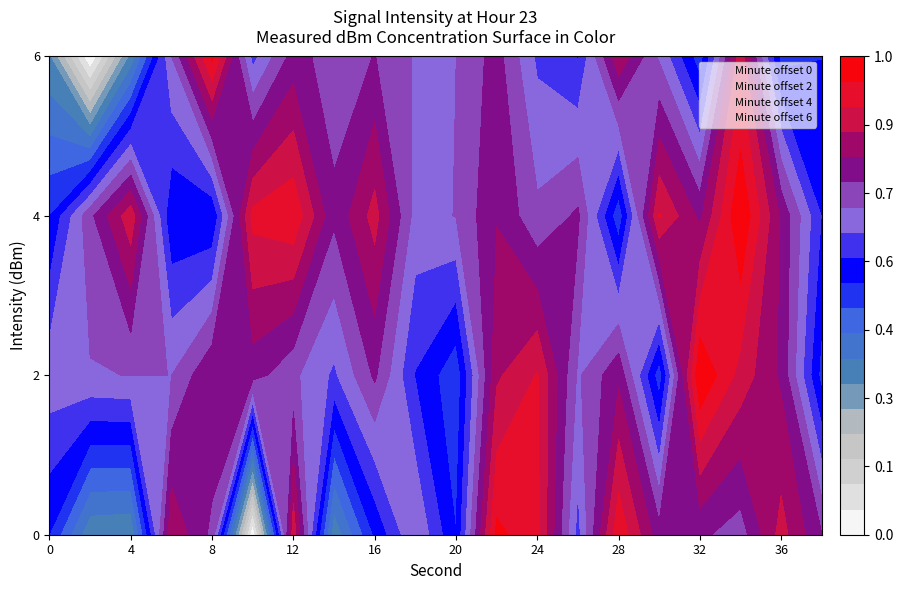

True or false: Minute offset 0 has more than 1 points higher than both neighbors.

False